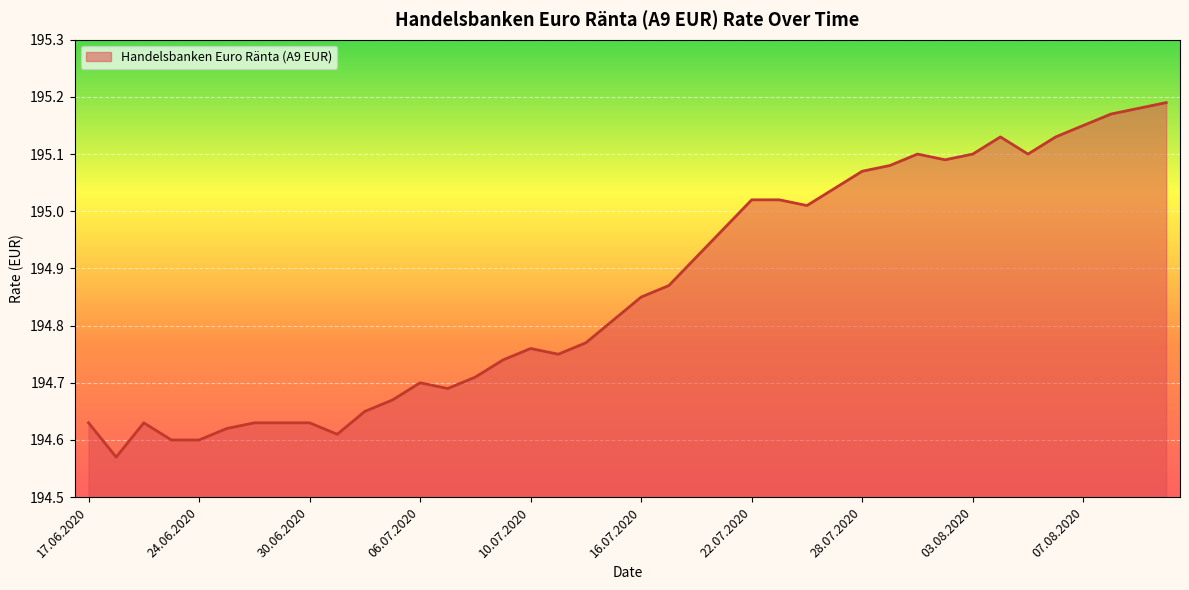

Does the chart display data point markers on the line(s)?

No